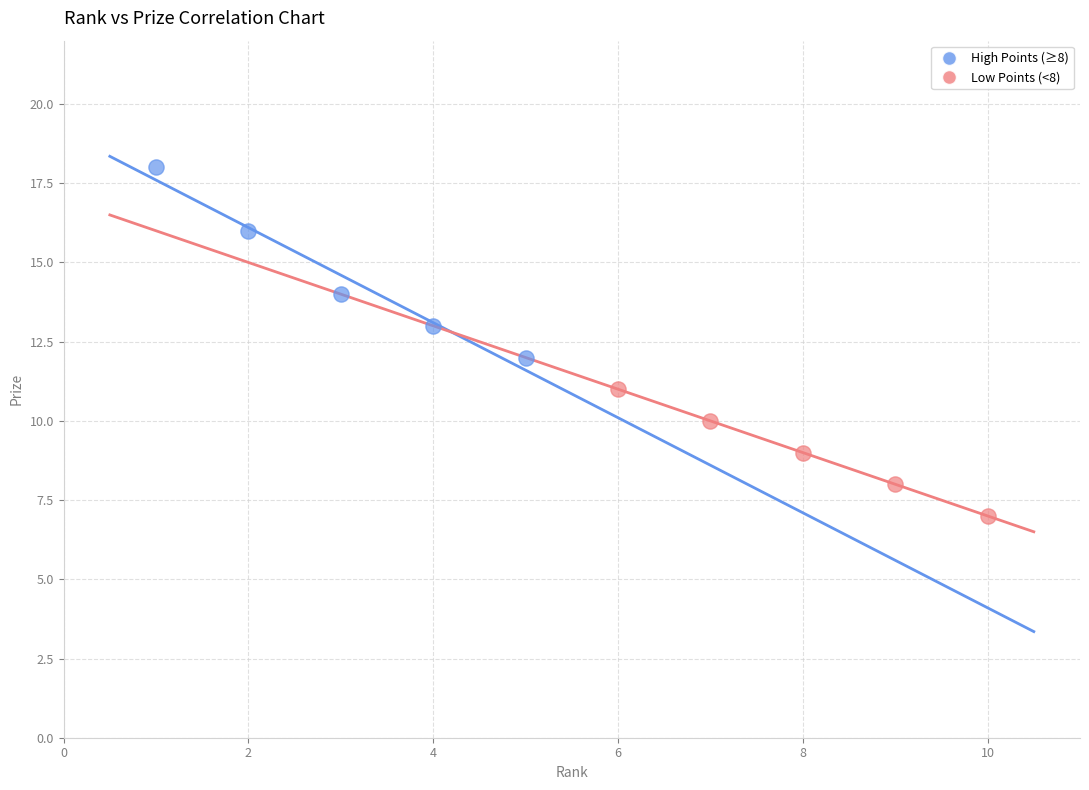

Which series reaches the minimum Y coordinate?

Low Points (<8)